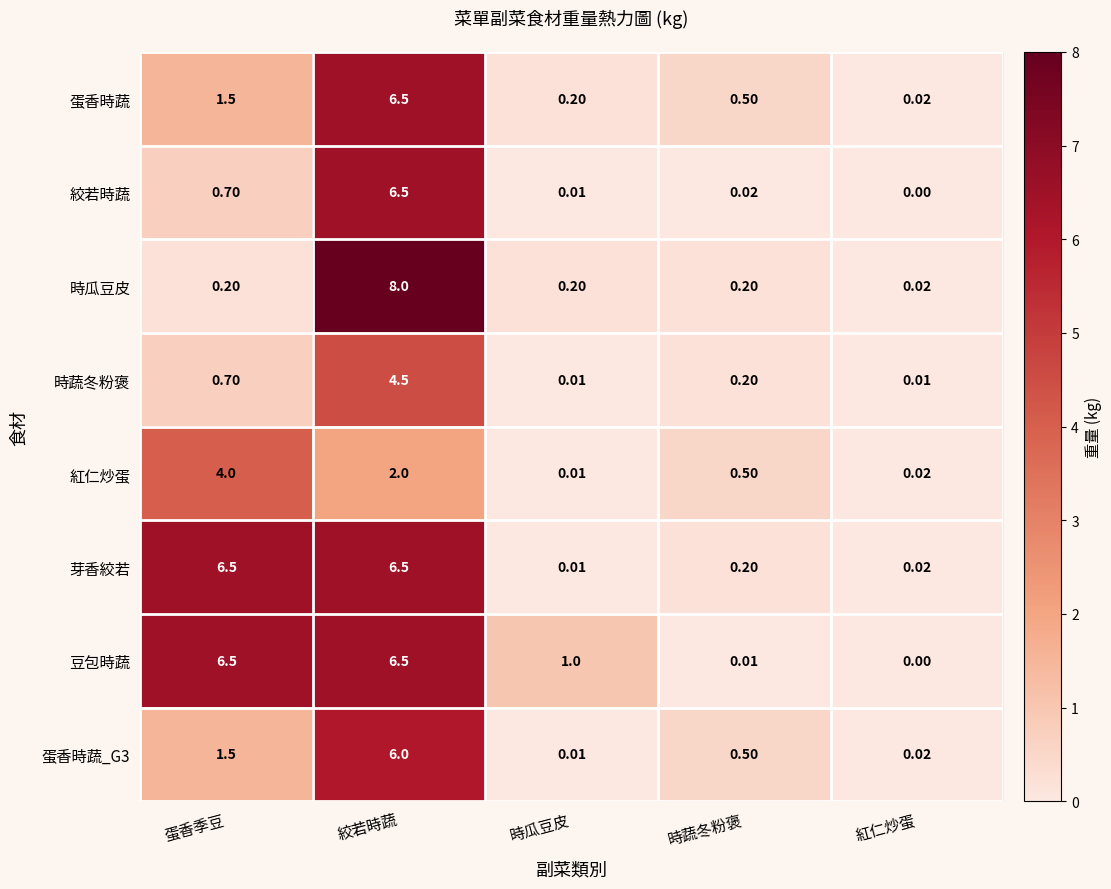

At which category is the sum across all series the highest?

絞若時蔬